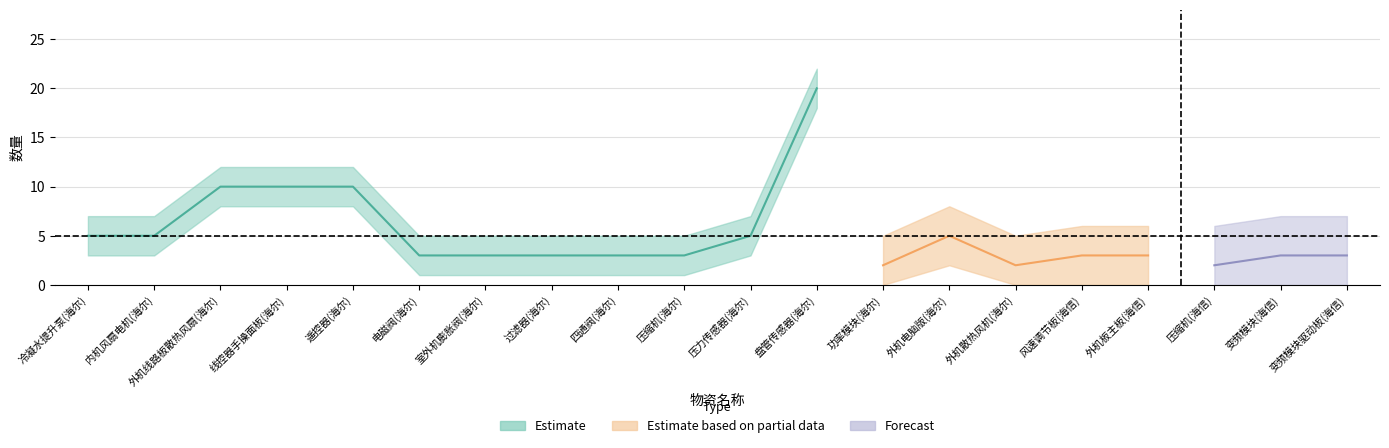

What is the label of the 2nd point from the right?

变频模块(海信)